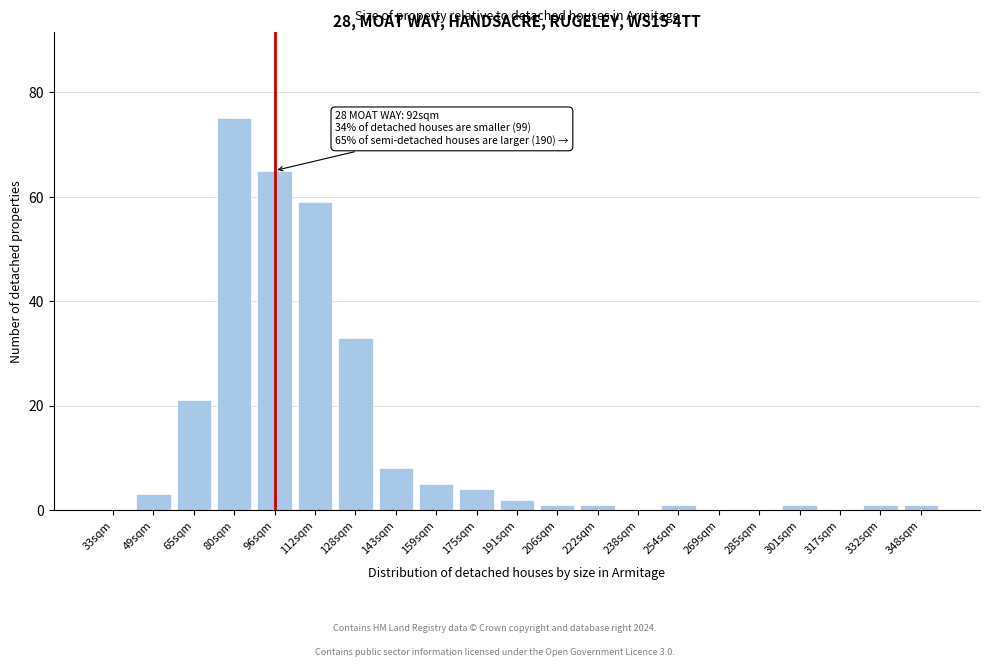

Reading right to left, what are all the values shown in this chart?

348sqm=1	332sqm=1	317sqm=0	301sqm=1	285sqm=0	269sqm=0	254sqm=1	238sqm=0	222sqm=1	206sqm=1	191sqm=2	175sqm=4	159sqm=5	143sqm=8	128sqm=33	112sqm=59	96sqm=65	80sqm=75	65sqm=21	49sqm=3	33sqm=0